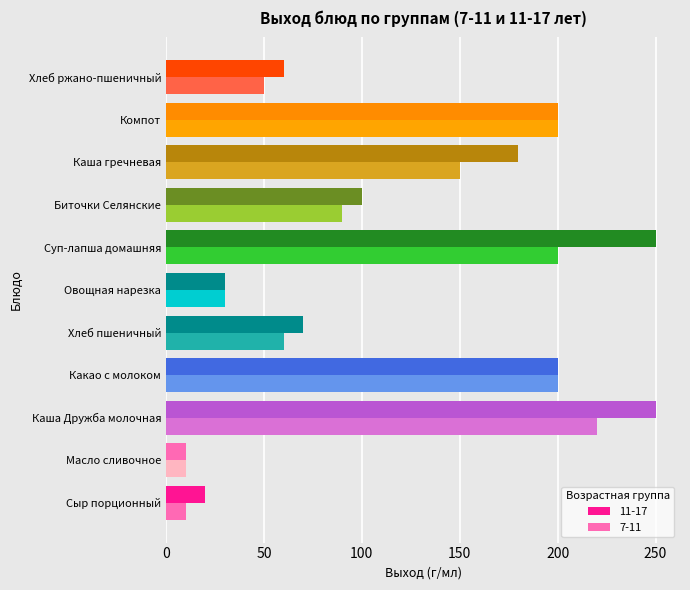

Count the number of data series in this chart.

2